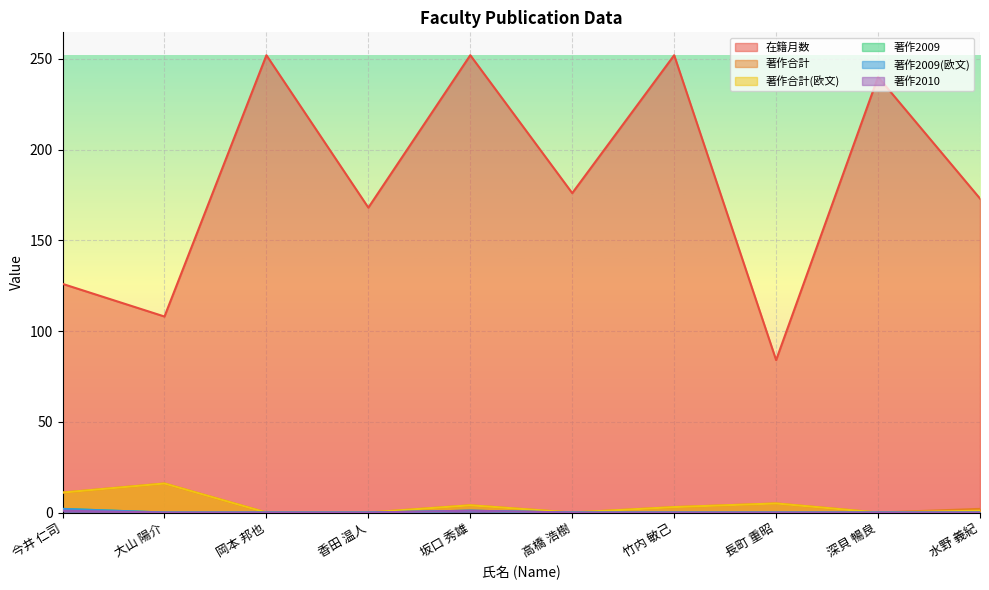

At how many categories does at least one series exceed 177?

4